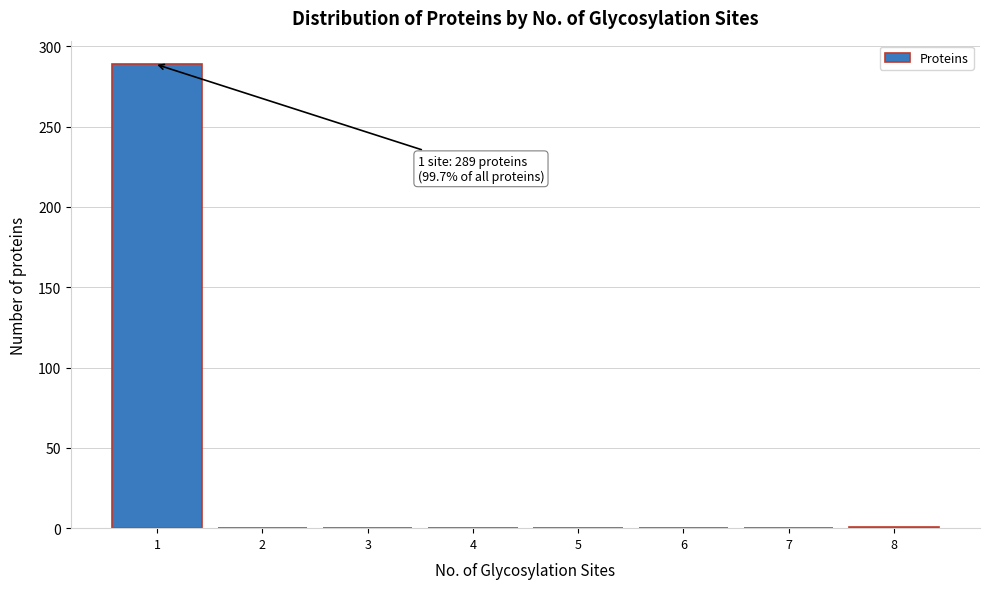

Is it true that the value at 2 is -138?

False